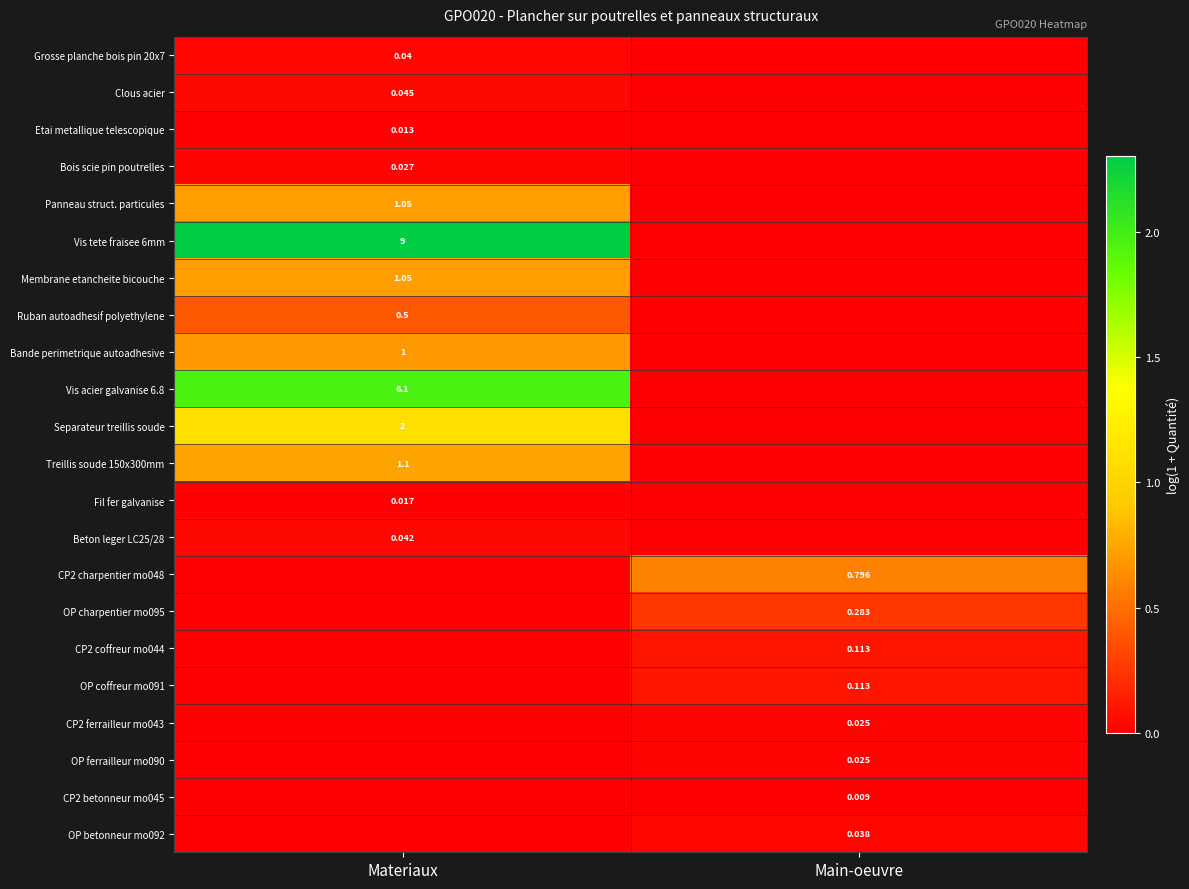

At which label does Etai metallique telescopique reach its peak?

Materiaux